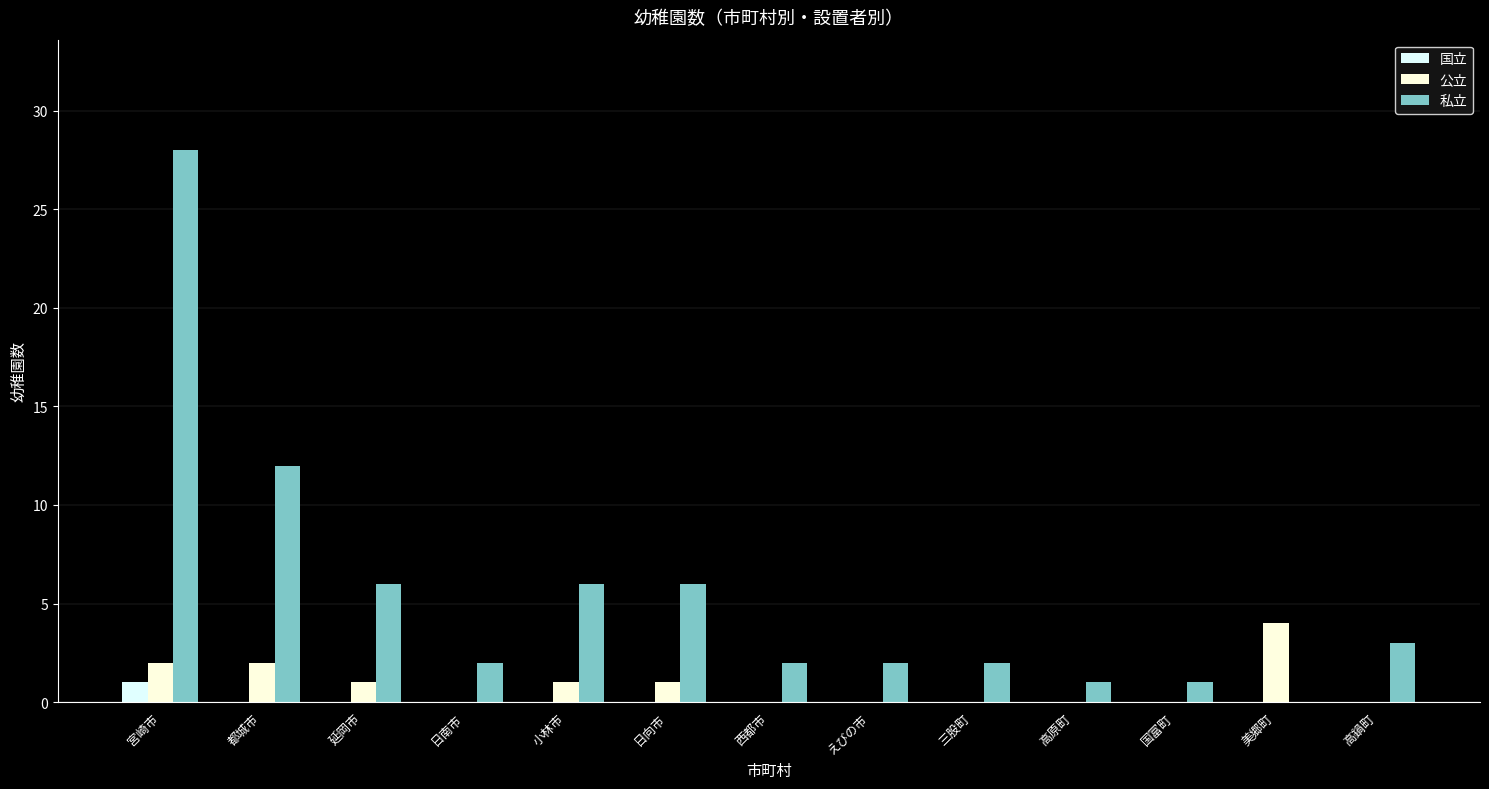

Where is 私立 nearest to the value 14?

都城市